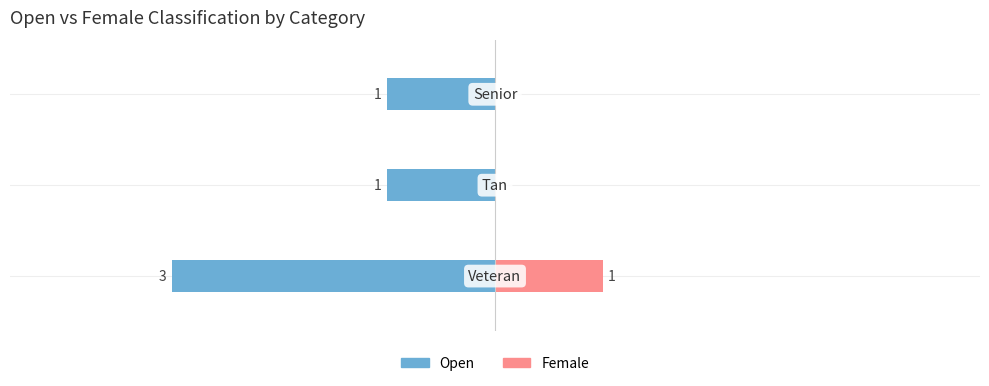

The Open series shows -3 at 0. True or false?

True